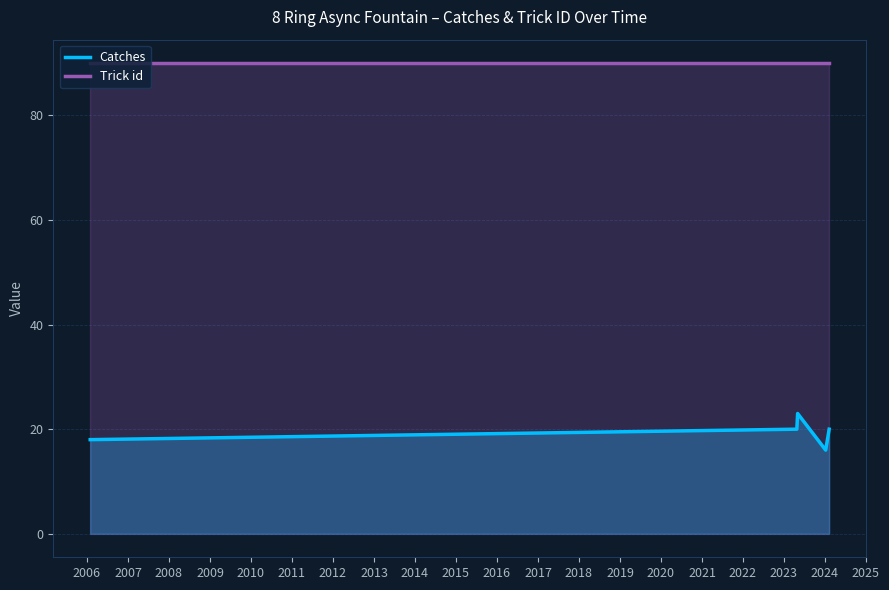

What is the maximum value shown in the chart?

90